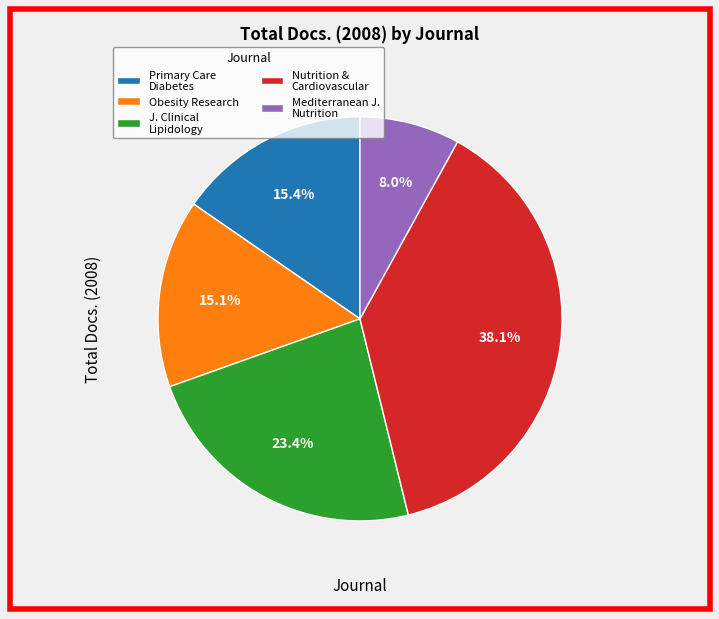

What percentage do Primary Care Diabetes and J. Clinical Lipidology together represent?

38.8%